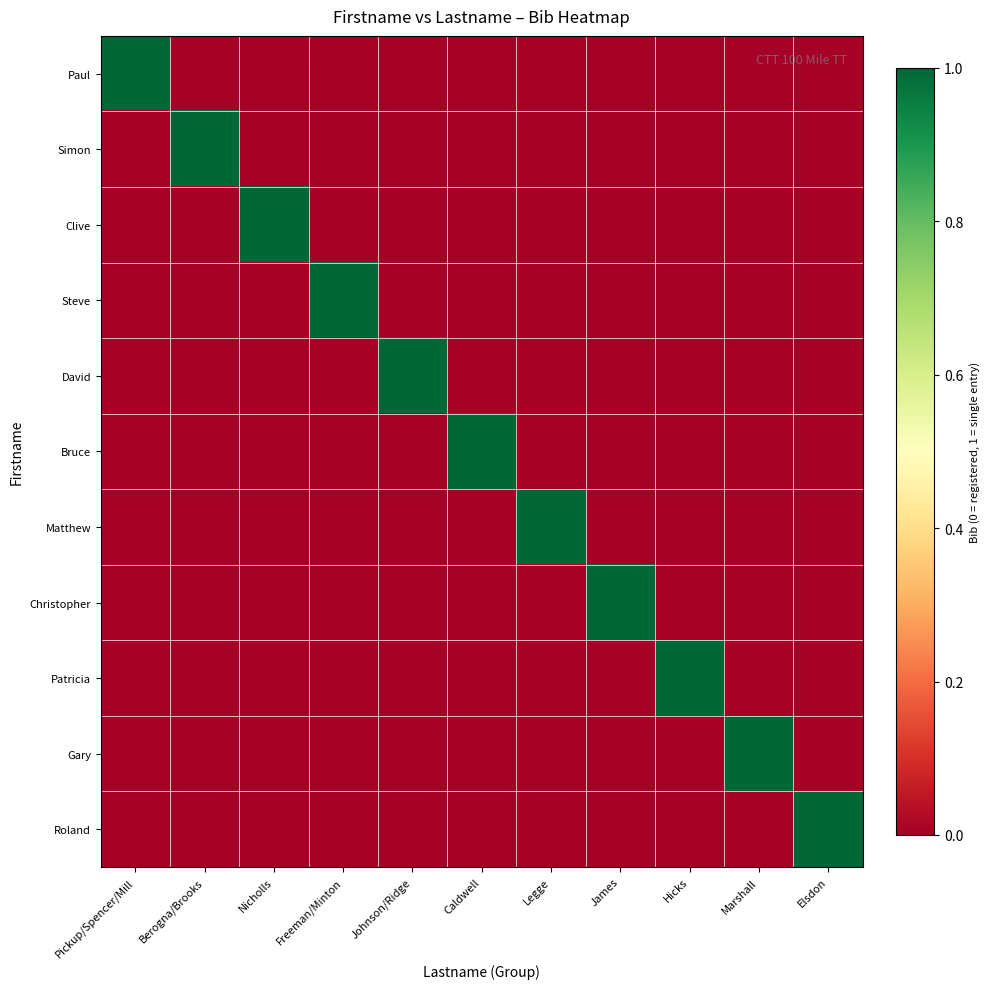

Reading left to right, what are all the values shown in this chart?

Paul: Pickup/Spencer/Mill=1	Berogna/Brooks=0	Nicholls=0	Freeman/Minton=0	Johnson/Ridge=0	Caldwell=0	Legge=0	James=0	Hicks=0	Marshall=0	Elsdon=0
Simon: Pickup/Spencer/Mill=0	Berogna/Brooks=1	Nicholls=0	Freeman/Minton=0	Johnson/Ridge=0	Caldwell=0	Legge=0	James=0	Hicks=0	Marshall=0	Elsdon=0
Clive: Pickup/Spencer/Mill=0	Berogna/Brooks=0	Nicholls=1	Freeman/Minton=0	Johnson/Ridge=0	Caldwell=0	Legge=0	James=0	Hicks=0	Marshall=0	Elsdon=0
Steve: Pickup/Spencer/Mill=0	Berogna/Brooks=0	Nicholls=0	Freeman/Minton=1	Johnson/Ridge=0	Caldwell=0	Legge=0	James=0	Hicks=0	Marshall=0	Elsdon=0
David: Pickup/Spencer/Mill=0	Berogna/Brooks=0	Nicholls=0	Freeman/Minton=0	Johnson/Ridge=1	Caldwell=0	Legge=0	James=0	Hicks=0	Marshall=0	Elsdon=0
Bruce: Pickup/Spencer/Mill=0	Berogna/Brooks=0	Nicholls=0	Freeman/Minton=0	Johnson/Ridge=0	Caldwell=1	Legge=0	James=0	Hicks=0	Marshall=0	Elsdon=0
Matthew: Pickup/Spencer/Mill=0	Berogna/Brooks=0	Nicholls=0	Freeman/Minton=0	Johnson/Ridge=0	Caldwell=0	Legge=1	James=0	Hicks=0	Marshall=0	Elsdon=0
Christopher: Pickup/Spencer/Mill=0	Berogna/Brooks=0	Nicholls=0	Freeman/Minton=0	Johnson/Ridge=0	Caldwell=0	Legge=0	James=1	Hicks=0	Marshall=0	Elsdon=0
Patricia: Pickup/Spencer/Mill=0	Berogna/Brooks=0	Nicholls=0	Freeman/Minton=0	Johnson/Ridge=0	Caldwell=0	Legge=0	James=0	Hicks=1	Marshall=0	Elsdon=0
Gary: Pickup/Spencer/Mill=0	Berogna/Brooks=0	Nicholls=0	Freeman/Minton=0	Johnson/Ridge=0	Caldwell=0	Legge=0	James=0	Hicks=0	Marshall=1	Elsdon=0
Roland: Pickup/Spencer/Mill=0	Berogna/Brooks=0	Nicholls=0	Freeman/Minton=0	Johnson/Ridge=0	Caldwell=0	Legge=0	James=0	Hicks=0	Marshall=0	Elsdon=1